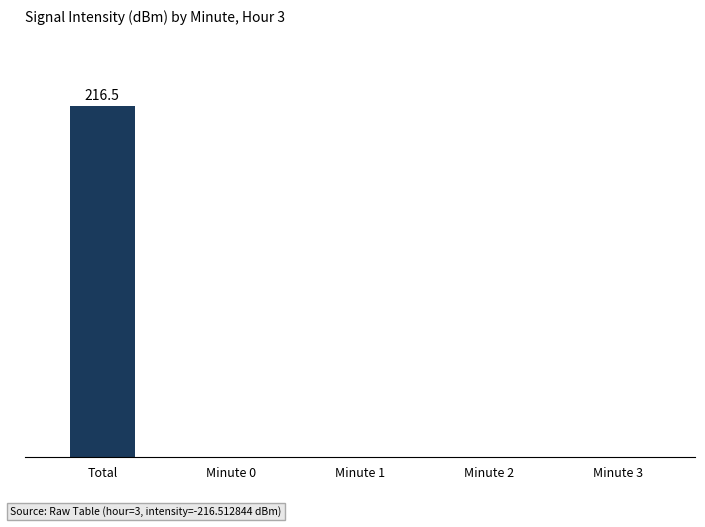

List the labels in order of value, smallest first.

Minute 0, Minute 1, Minute 2, Minute 3, Total